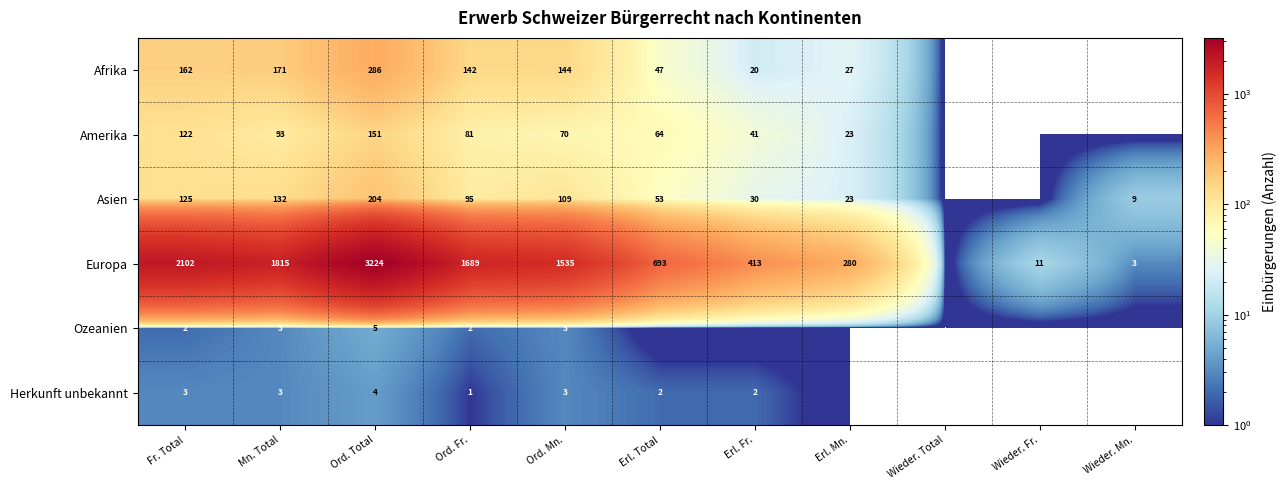

The value of Amerika at Erl. Mn. is 34. True or false?

False